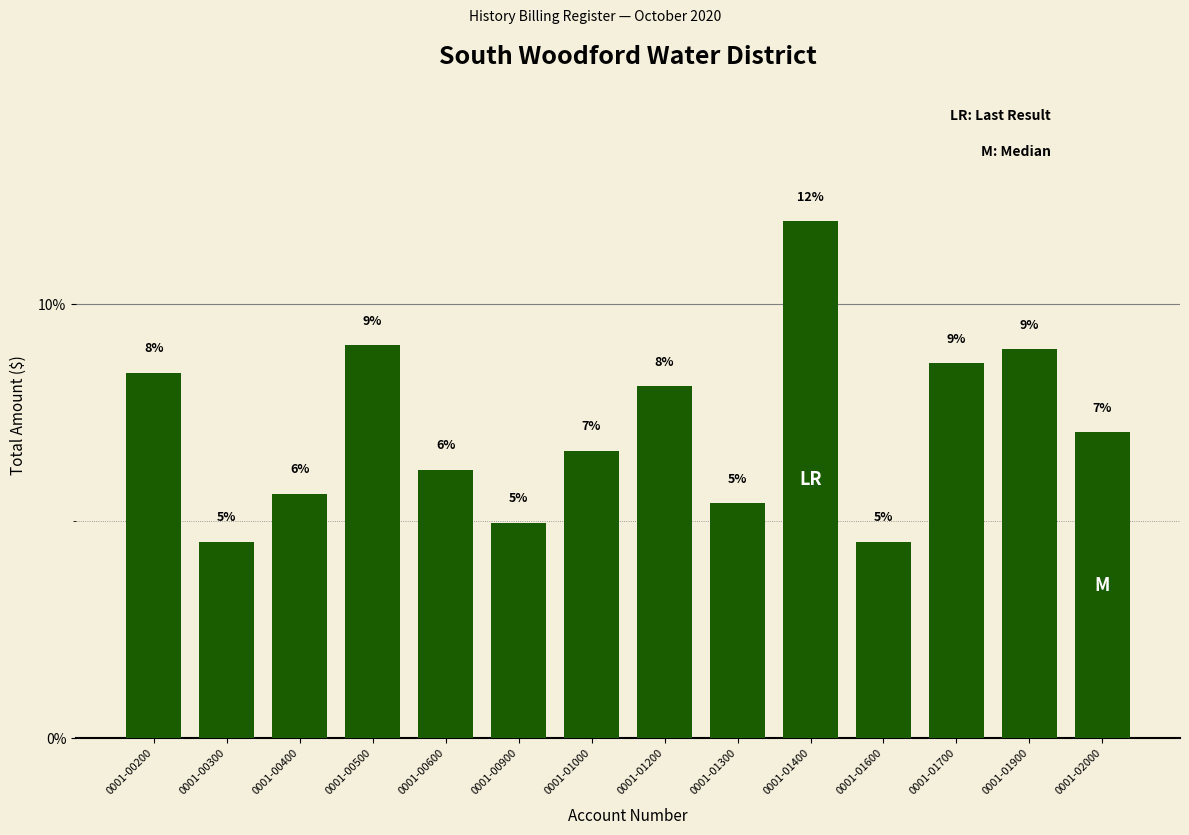

Approximately how many times larger is the value at 0001-01900 compared to 0001-01400?

0.8